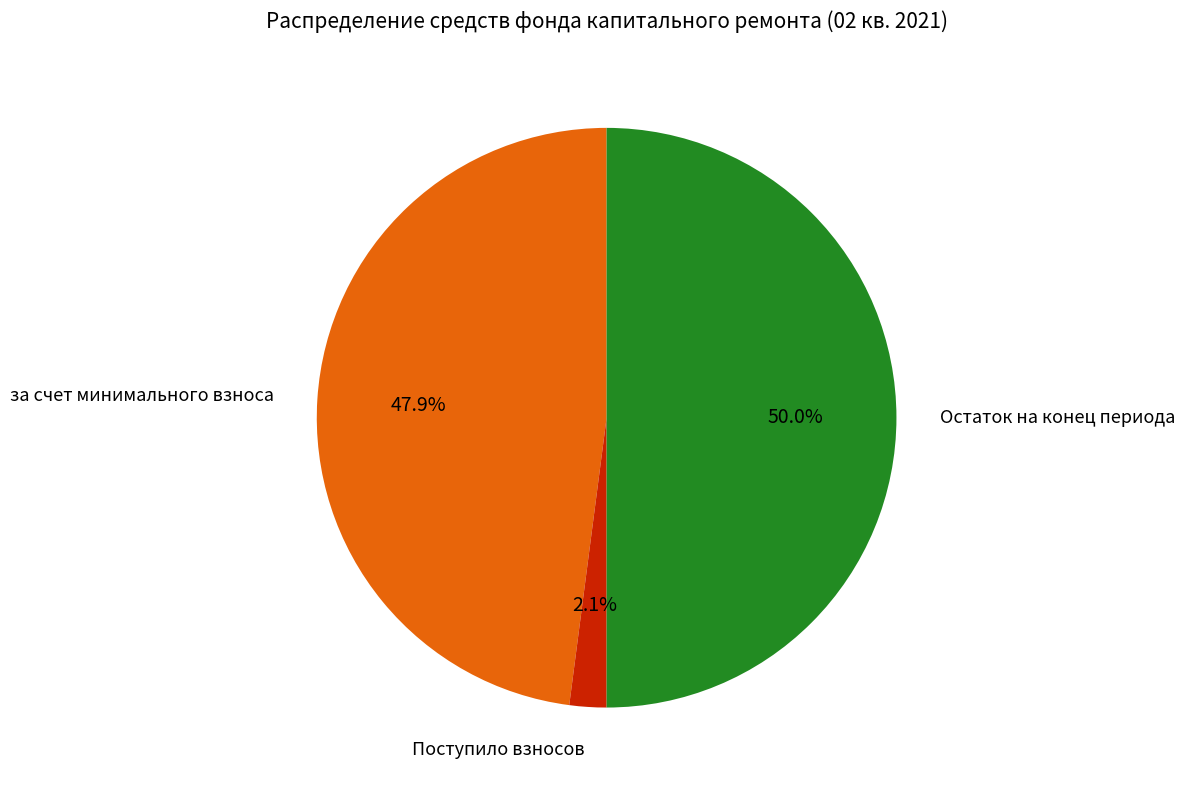

Which slice is the largest?

Остаток на конец периода